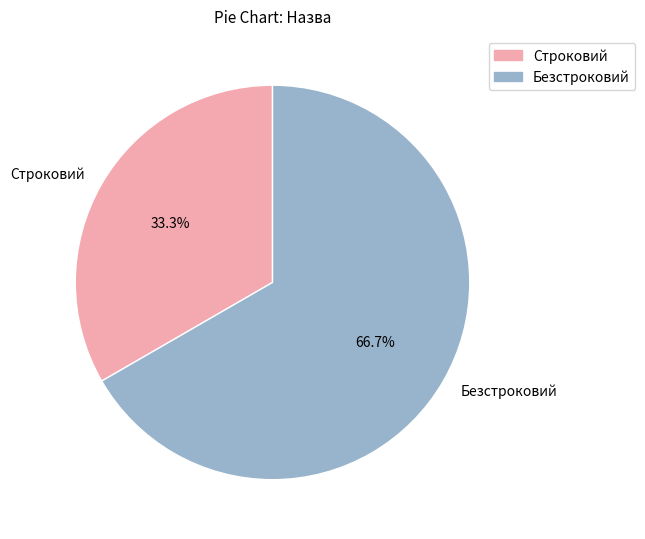

What is the smallest slice in the pie chart?

Строковий